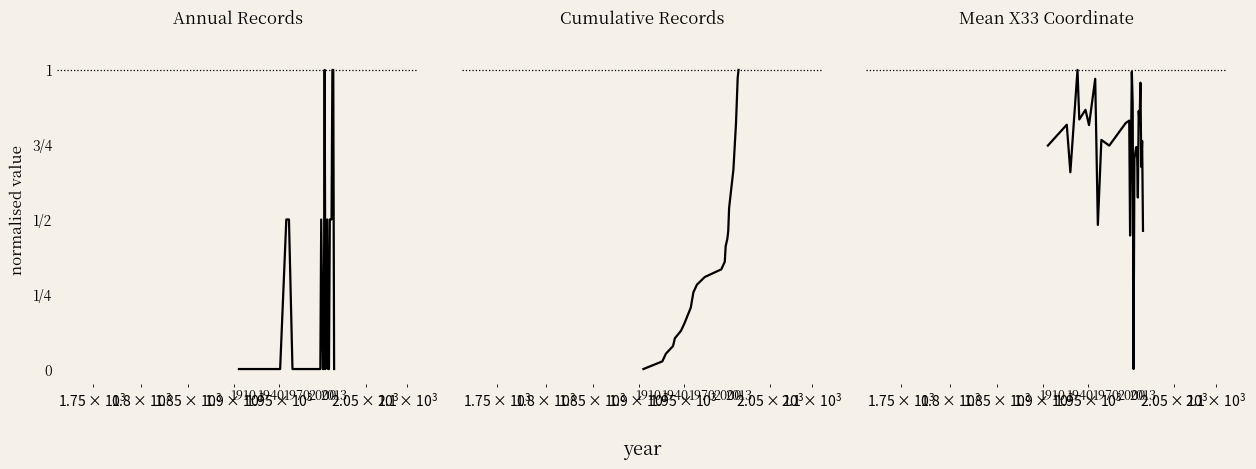

Reading left to right, what are all the values shown in this chart?

Records per Year: 0.0	0.0	0.0	0.0	0.0	0.0	0.0	0.5	0.5	0.0	0.0	0.0	0.0	0.5	0.0	0.0	1.0	0.0	0.5	0.0	0.0	0.5	0.5	0.5	1.0	1.0	0.0
Cumulative Records: 0.0	0.0	0.1	0.1	0.1	0.1	0.2	0.2	0.3	0.3	0.3	0.3	0.4	0.4	0.4	0.5	0.5	0.6	0.6	0.6	0.7	0.7	0.8	0.8	0.9	1.0	1.0
Mean X33: 0.7	0.8	0.7	1.0	0.8	0.9	0.8	1.0	0.5	0.8	0.7	0.8	0.8	0.4	1.0	0.9	0.0	0.7	0.7	0.7	0.6	0.9	0.8	1.0	0.7	0.8	0.5